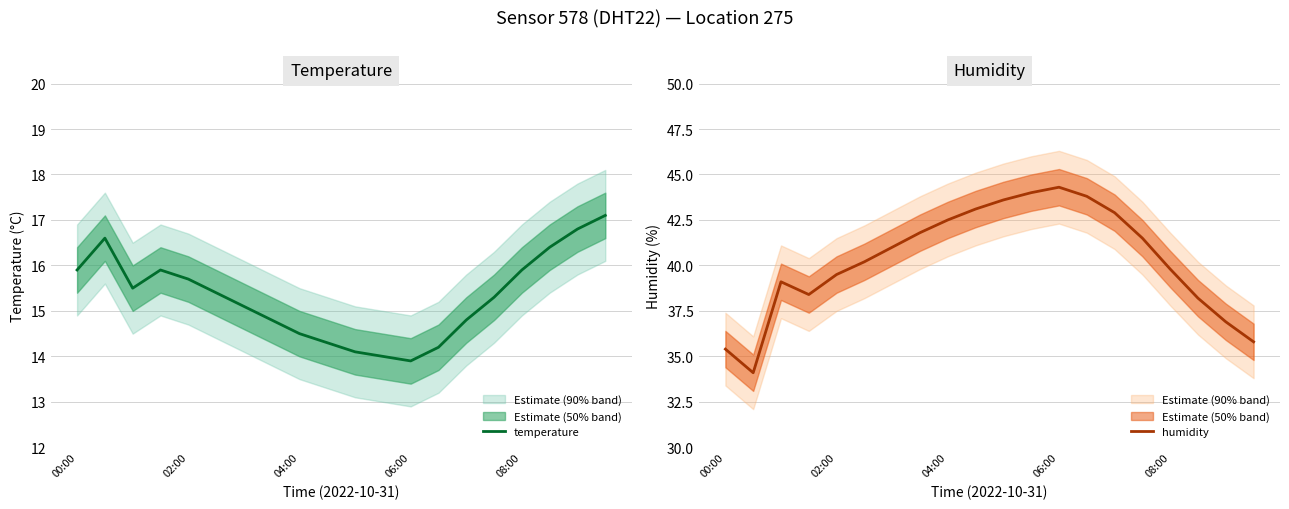

The temperature series shows 8.9 at 02:00. True or false?

False